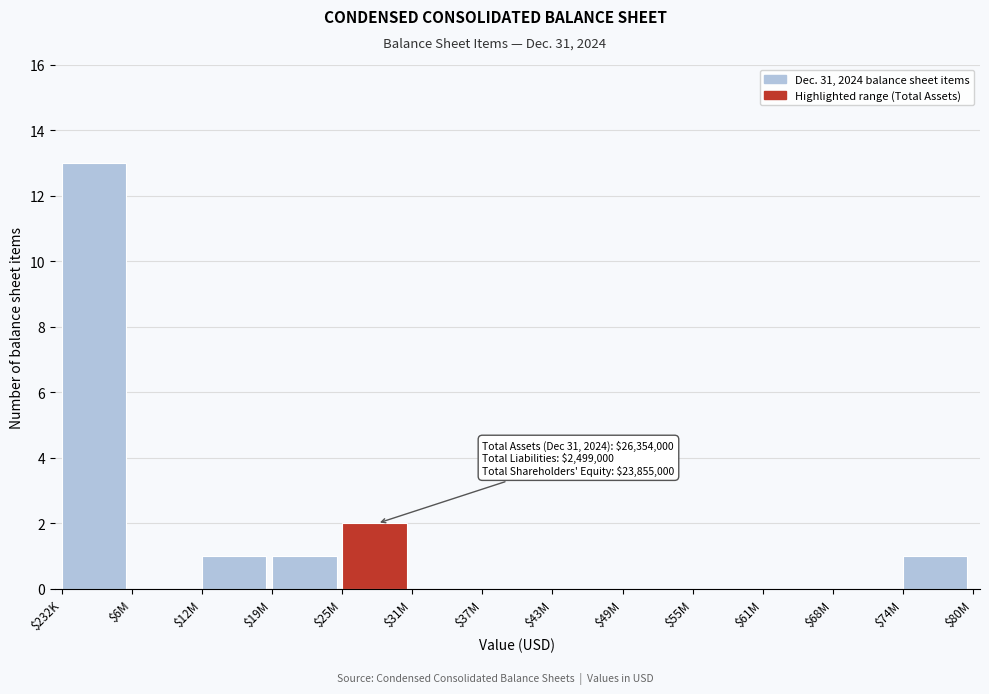

At which category does the chart reach its peak across all series?

$232K